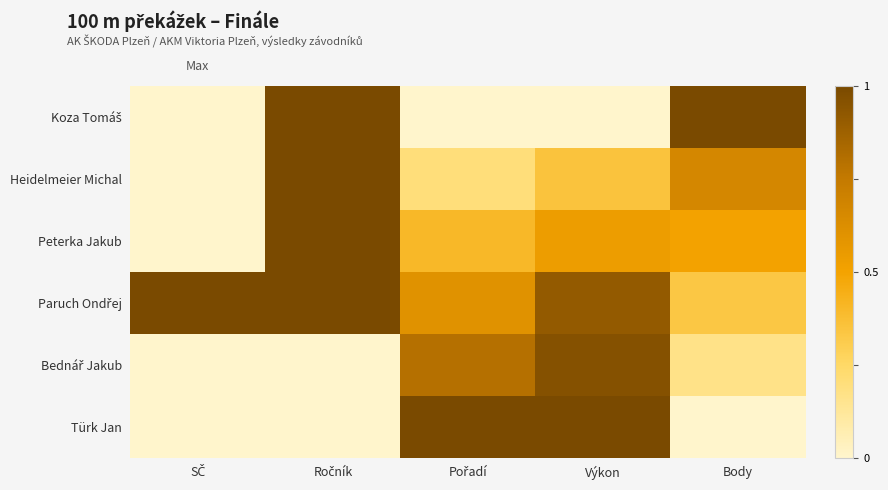

At which category is the sum across all series the highest?

Ročník